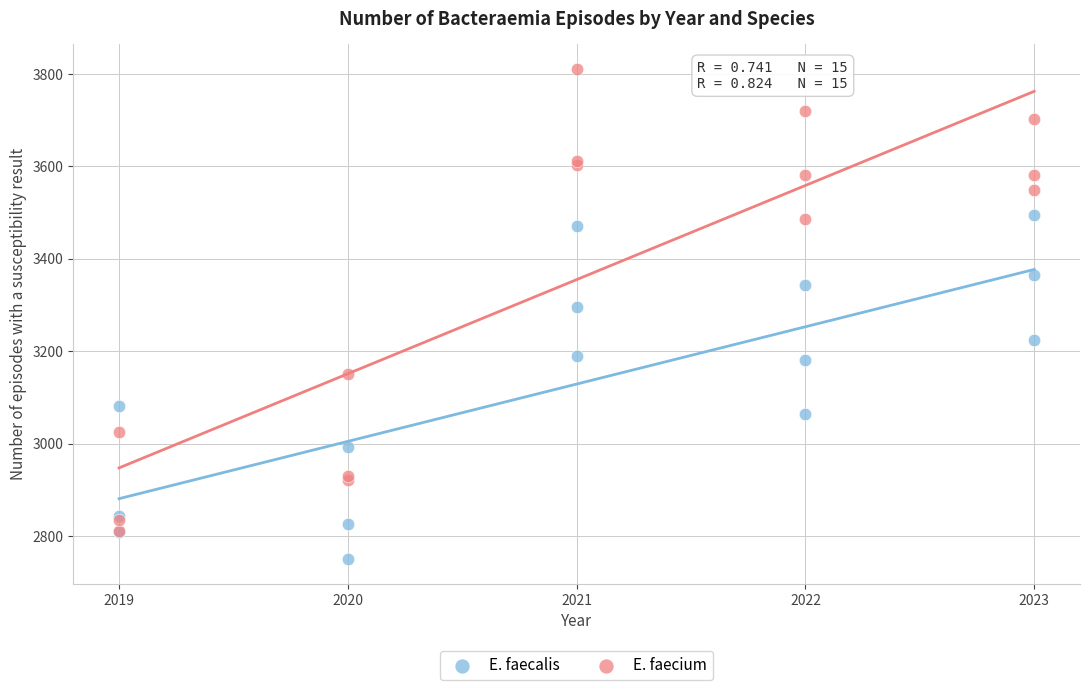

Which series contains the lowest Y value?

E. faecalis